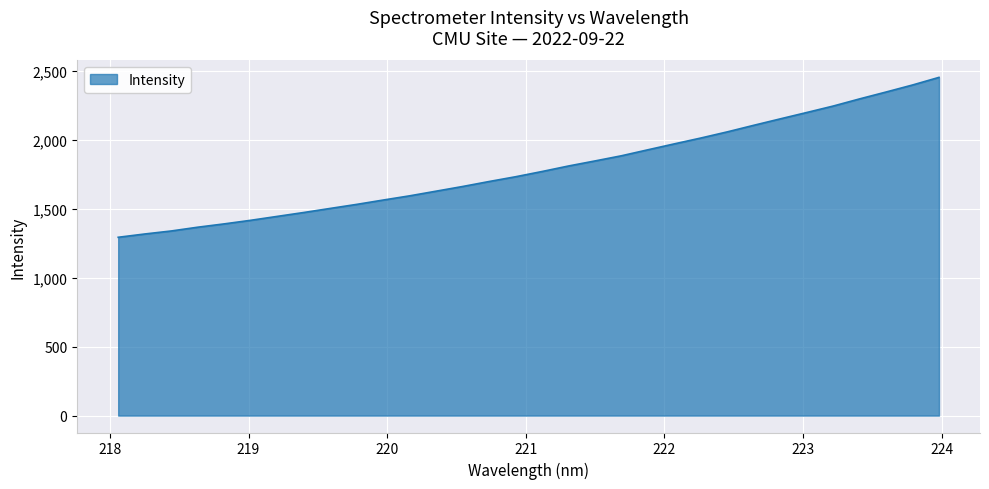

What is the difference between the maximum and minimum values?

1161.0